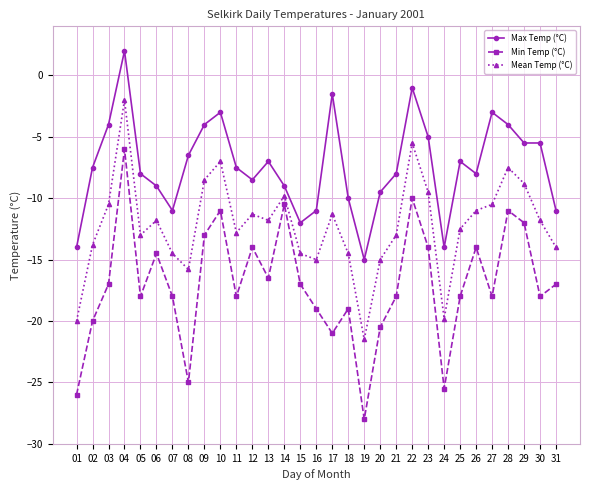

What is the sum of the Mean Temp (°C) values at 26 and 31?

-25.0